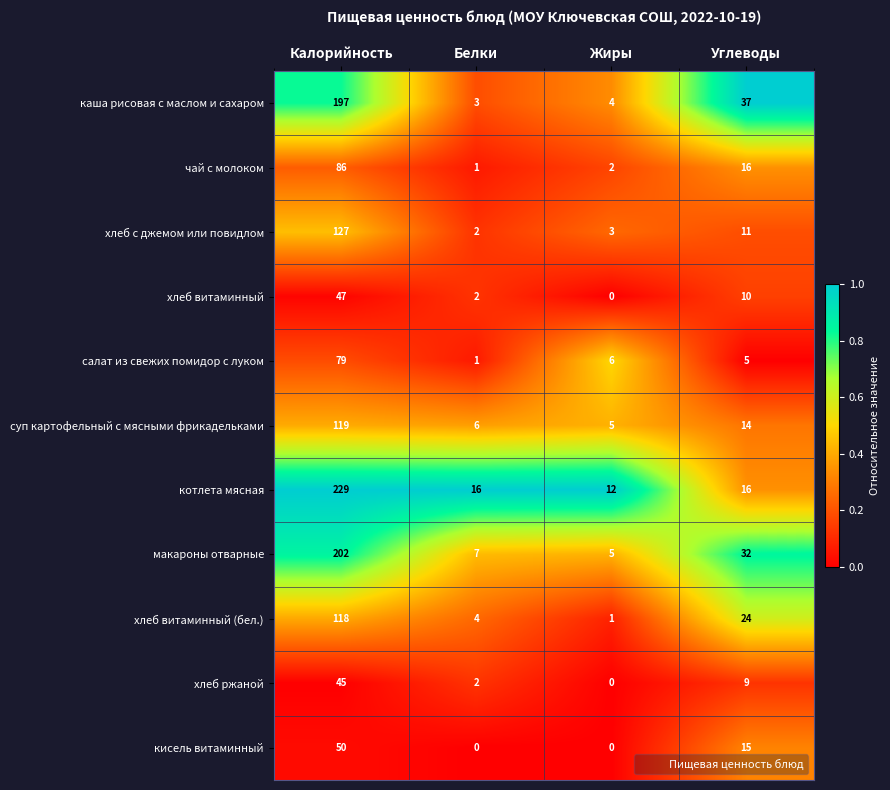

Which series has the widest spread of values?

котлета мясная